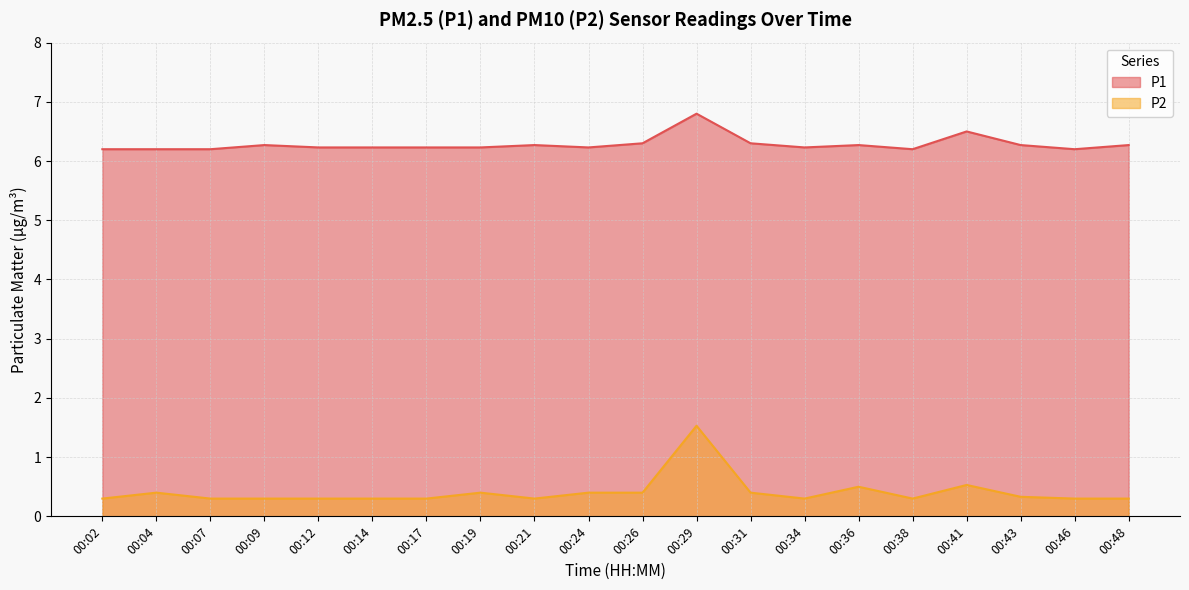

How many categories are shown in the chart?

20